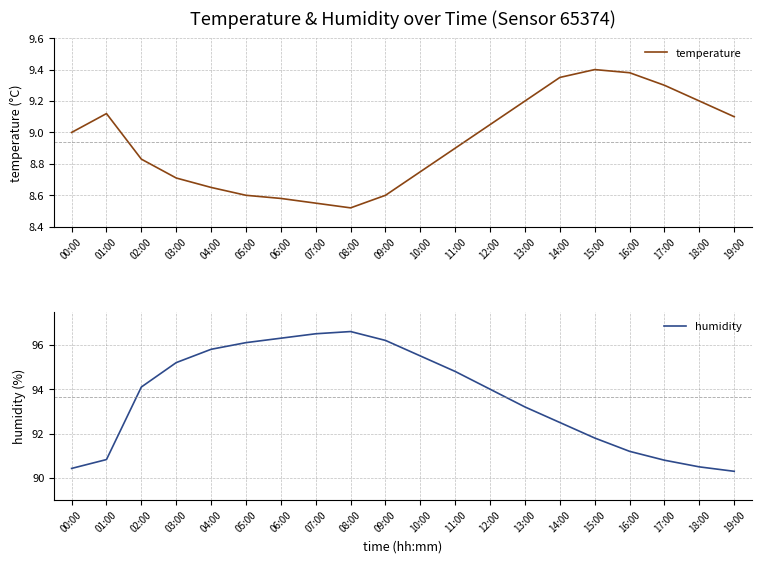

Reading right to left, list all the values displayed in this chart.

temperature: 9.1	9.2	9.3	9.4	9.4	9.3	9.2	9.1	8.9	8.8	8.6	8.5	8.6	8.6	8.6	8.7	8.7	8.8	9.1	9.0
humidity: 90.3	90.5	90.8	91.2	91.8	92.5	93.2	94.0	94.8	95.5	96.2	96.6	96.5	96.3	96.1	95.8	95.2	94.1	90.8	90.4